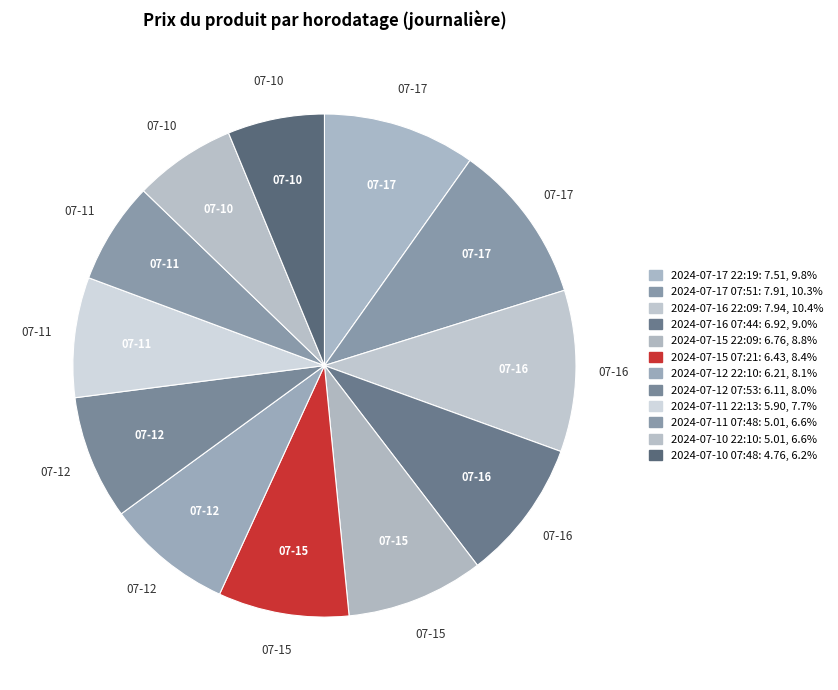

To the nearest percent, what is the average slice percentage?

8%